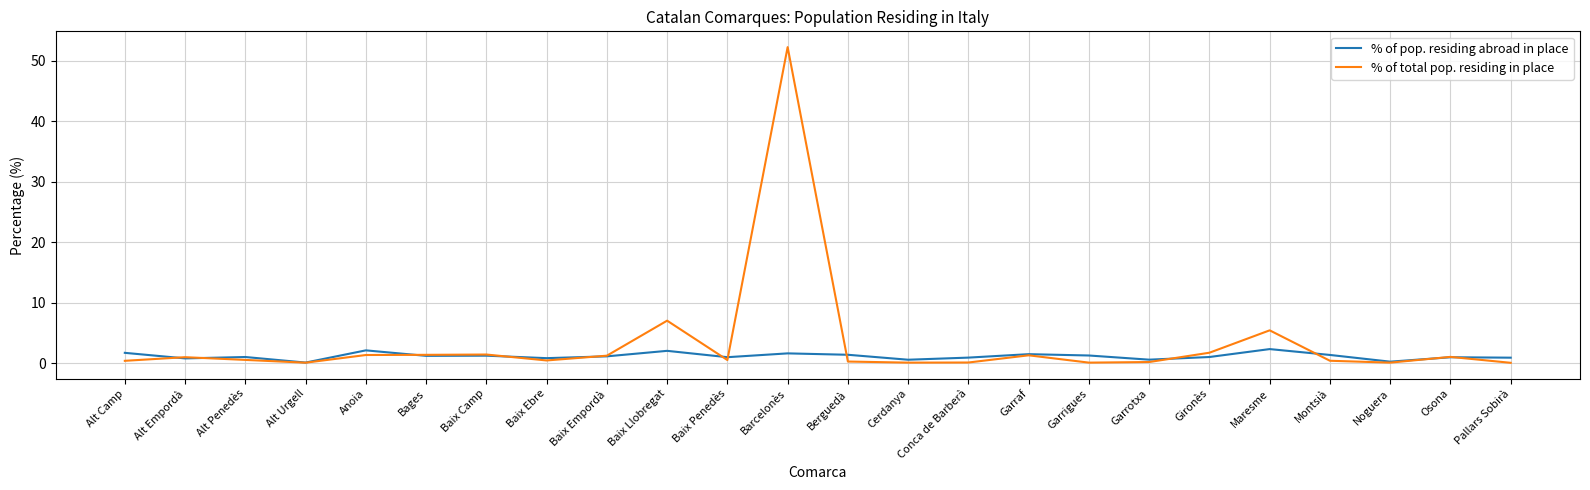

Which series ends up on top after the final intersection of % of pop. residing abroad in place and % of total pop. residing in place?

% of pop. residing abroad in place